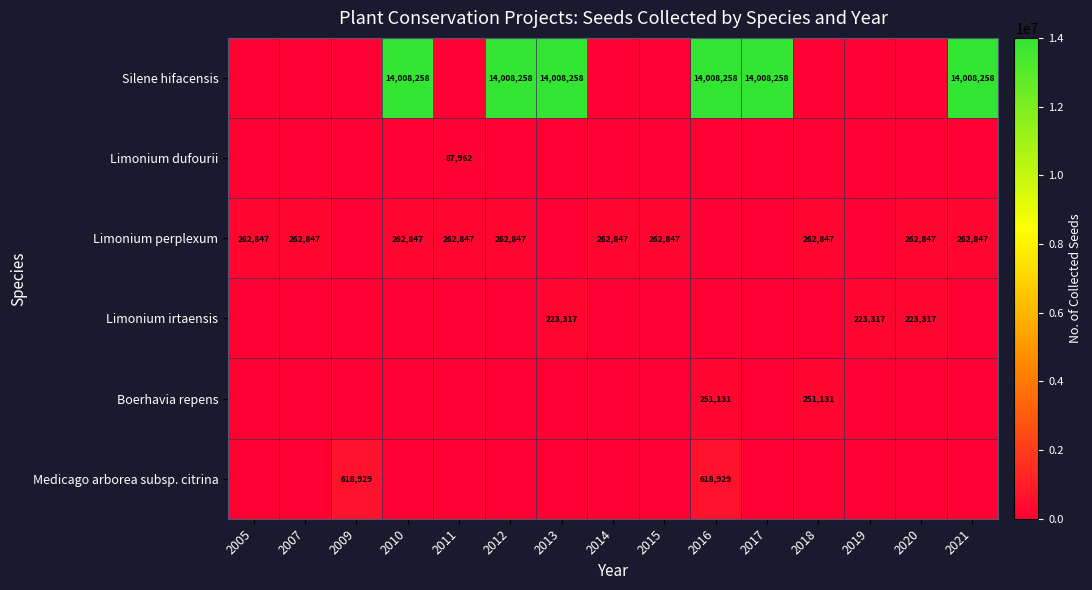

Is the value of Silene hifacensis at 2013 greater than the value of Limonium perplexum at 2018?

Yes